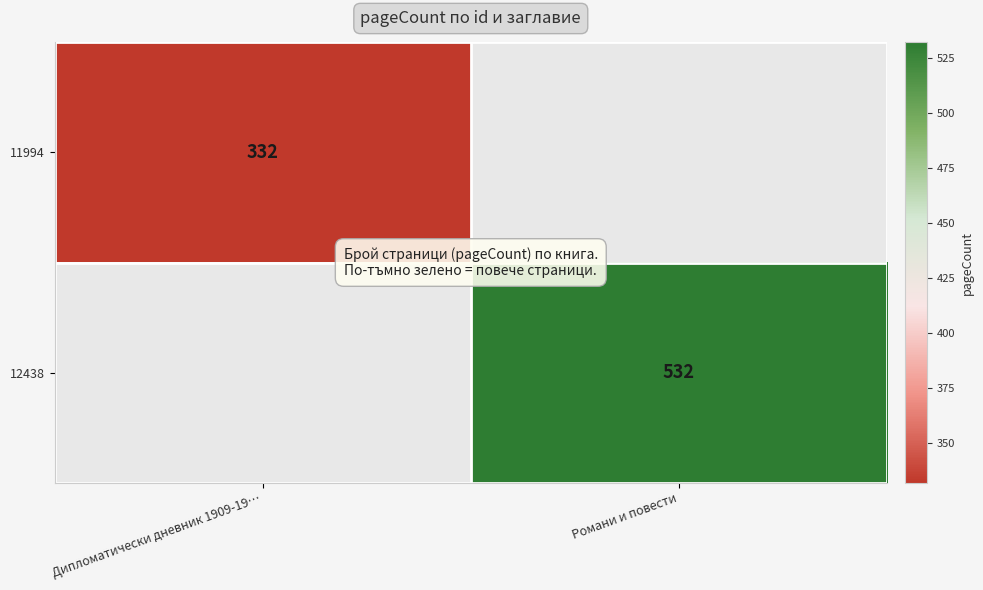

How many categories are shown in the chart?

2